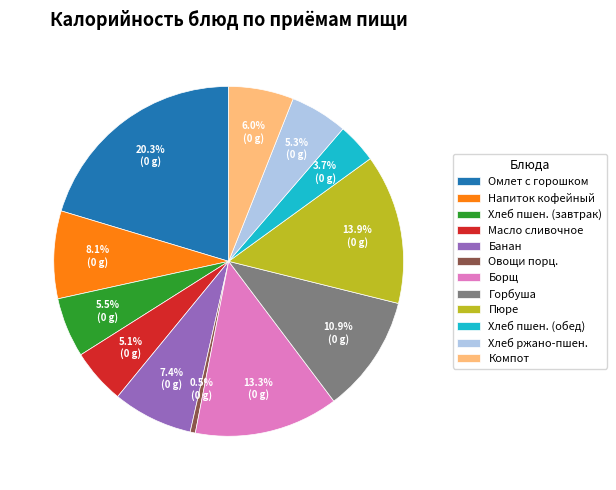

Which category has the biggest portion of the pie?

Омлет с горошком